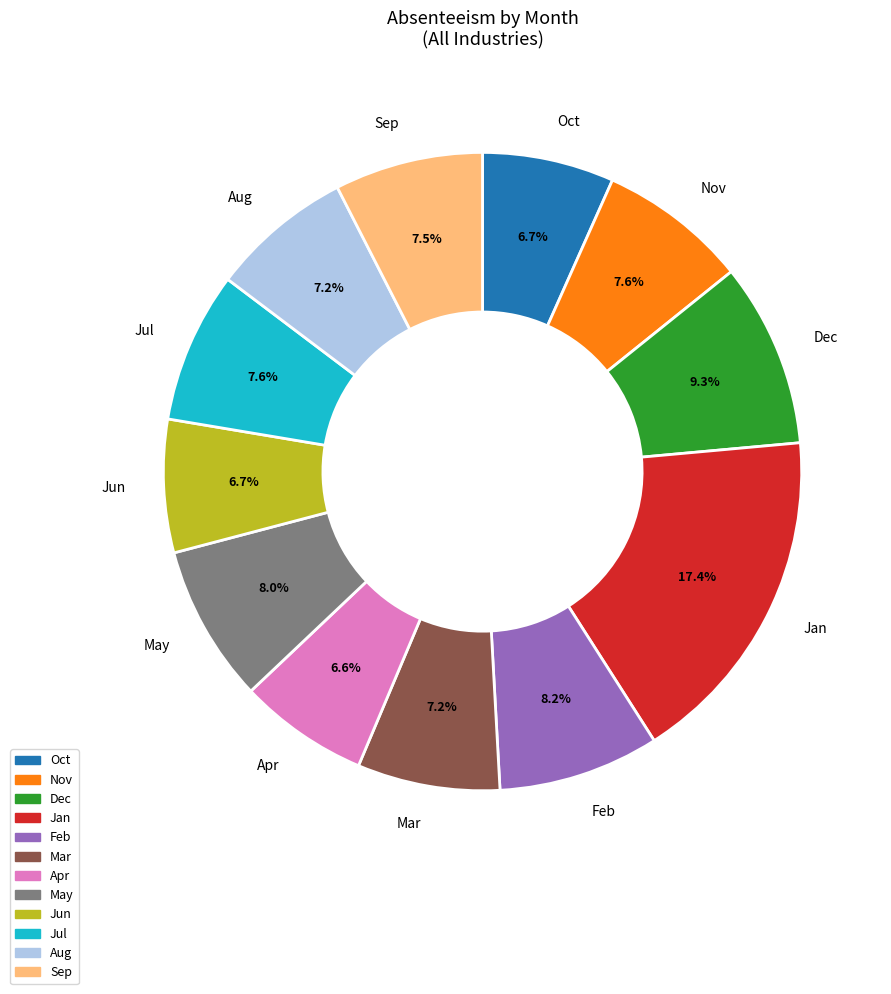

What is the largest slice in the pie chart?

Jan